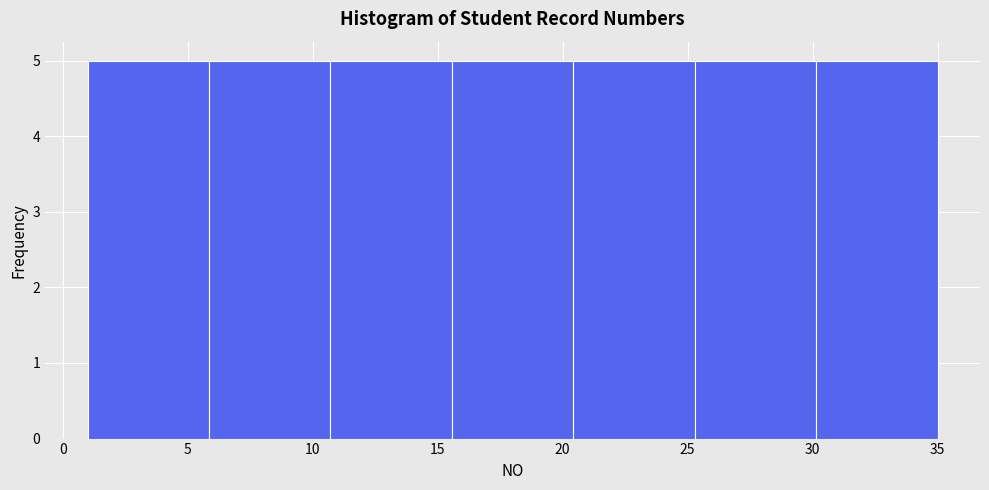

How tall is the bar that spans 15.5 to 20.5 on the x-axis? Neither the bar edges nor the heights are printed on the chart, so give them approximately, as read against the axes.

5